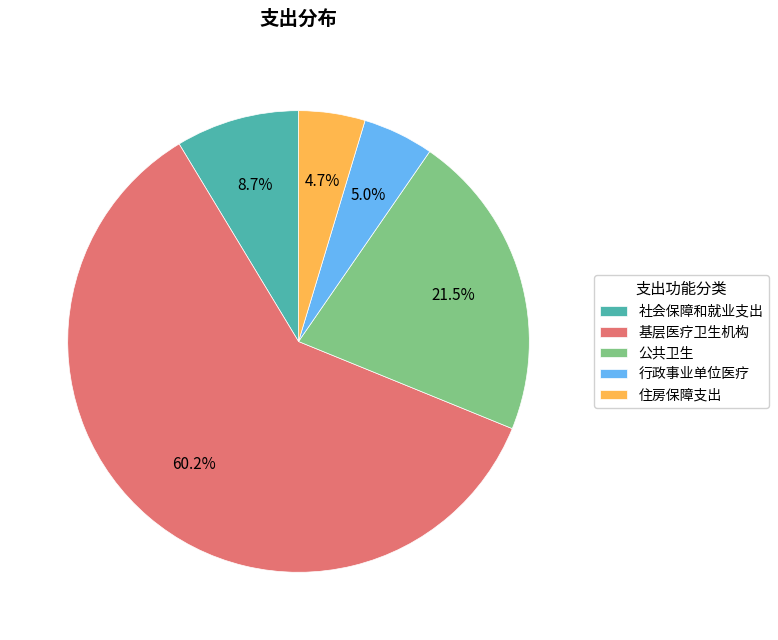

To the nearest percent, what is the combined percentage of 社会保障和就业支出 and 基层医疗卫生机构?

69%